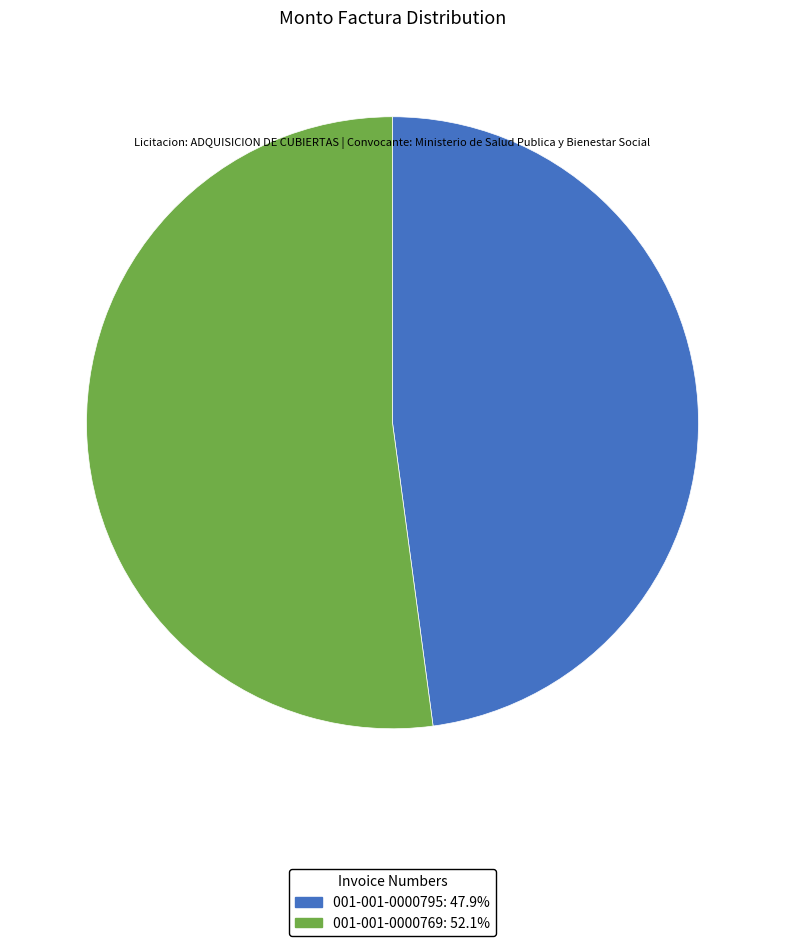

Approximately how many times larger is the value at 001-001-0000795: 47.9% compared to 001-001-0000769: 52.1%?

0.9